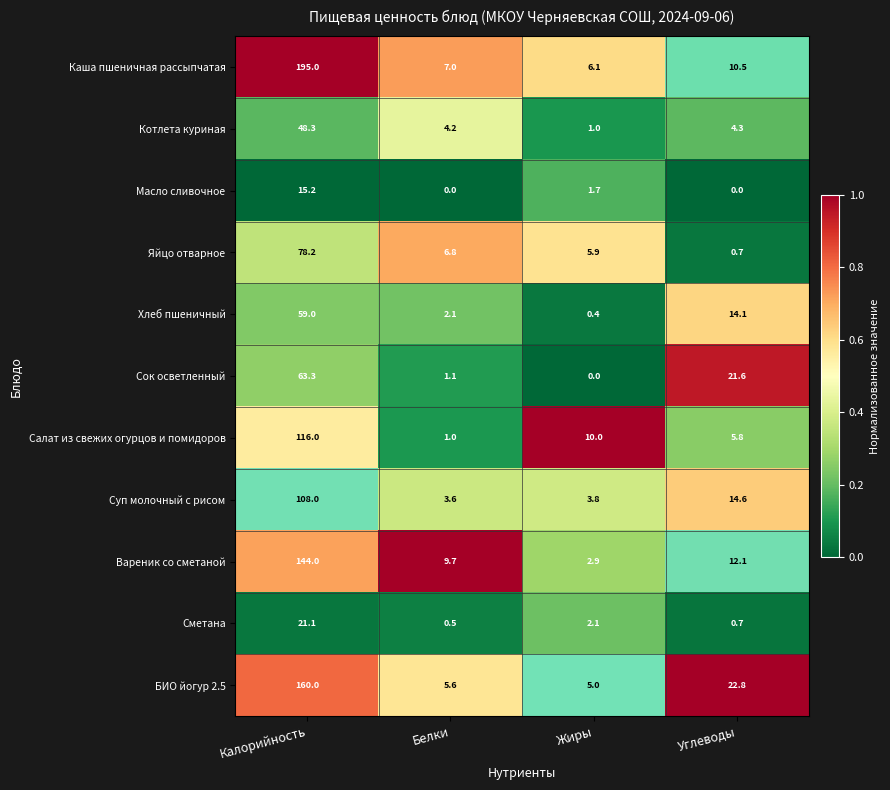

What is the highest value of the Хлеб пшеничный series?

59.0